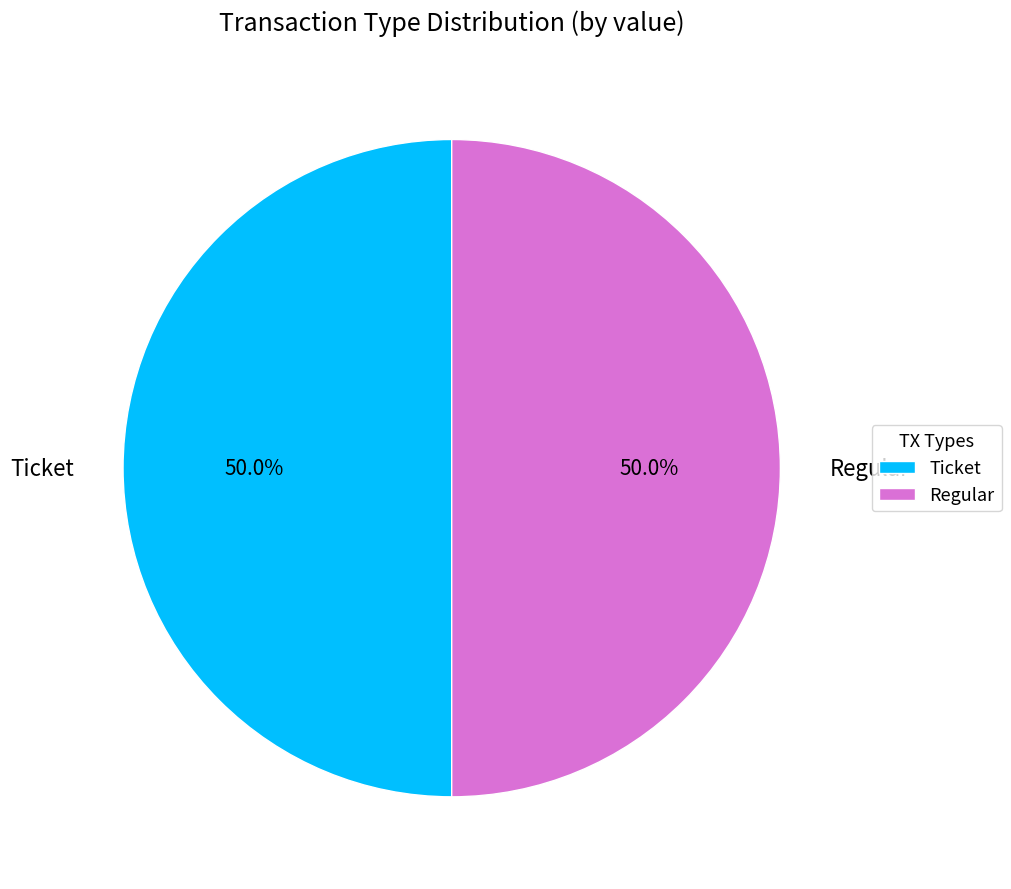

Approximately how many times larger is the value at Ticket compared to Regular?

1.0